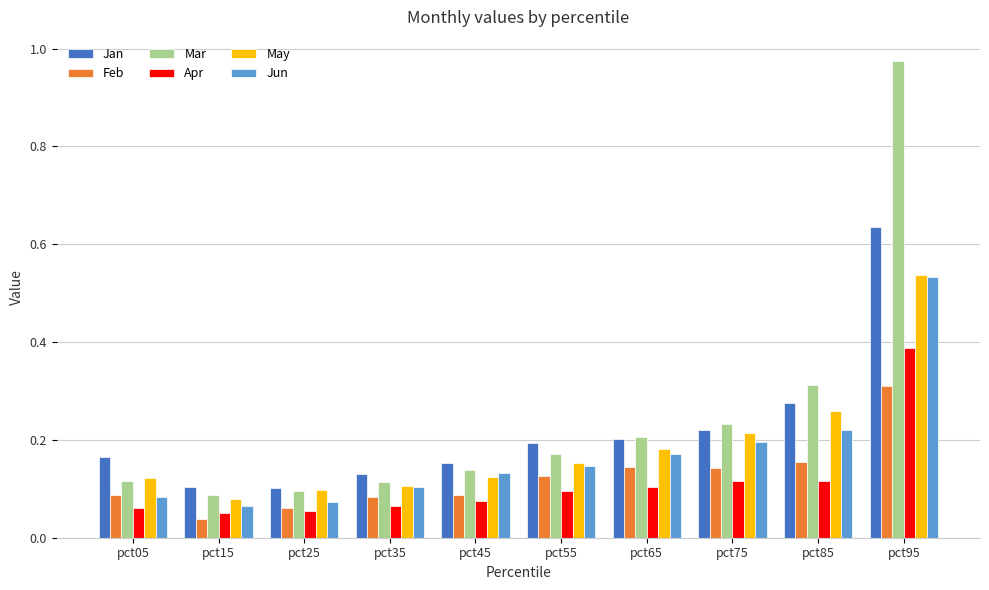

True or false: May has a value of 0.2 at pct25.

False